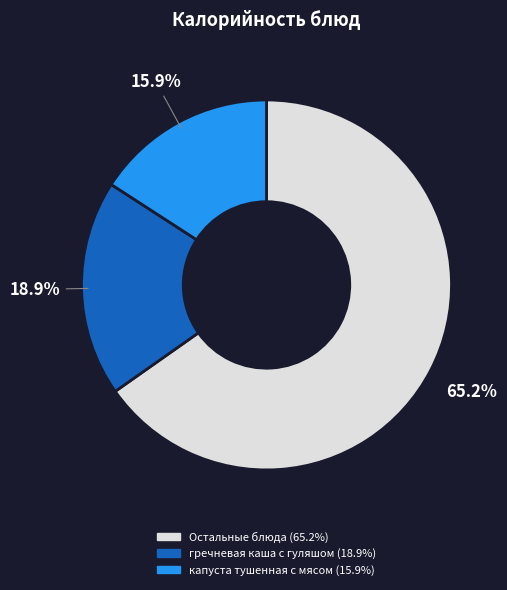

Is there any slice that represents more than half of the pie?

Yes